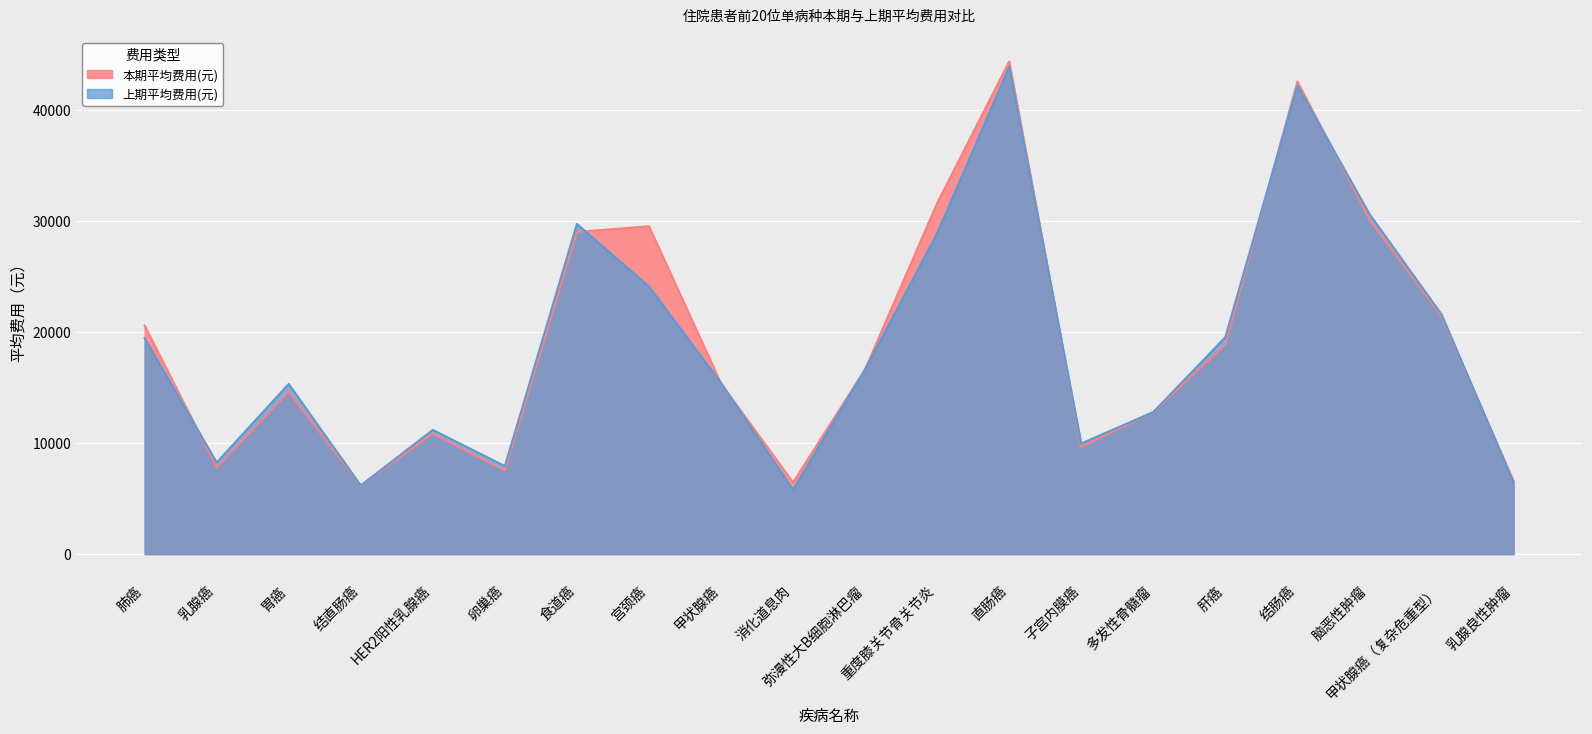

Does the chart display data point markers on the line(s)?

No